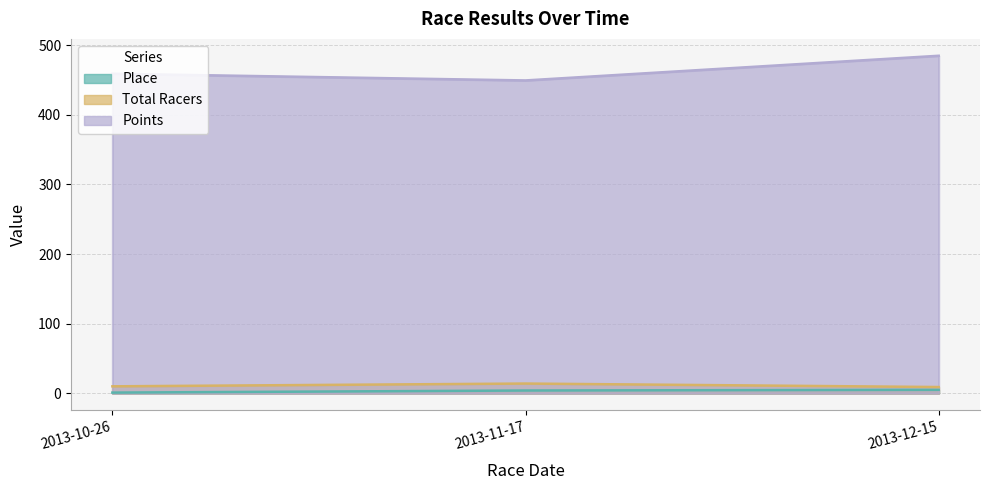

What is the difference between the highest and lowest values at 2013-10-26?

458.0